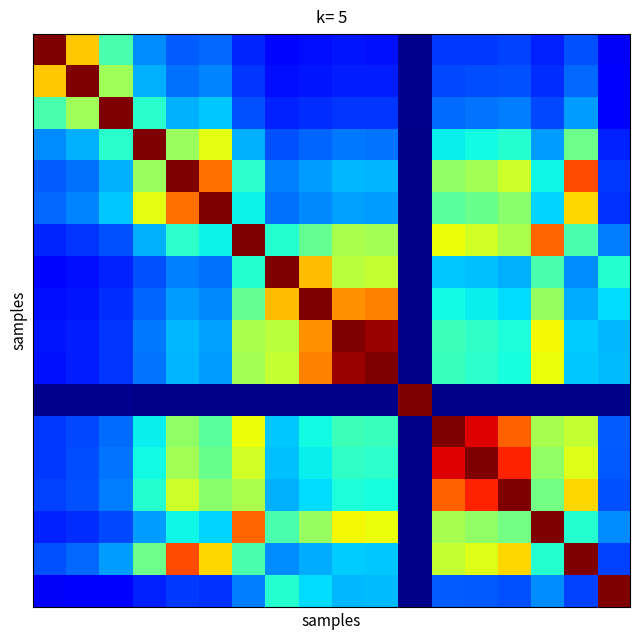

How many categories are shown in the chart?

18